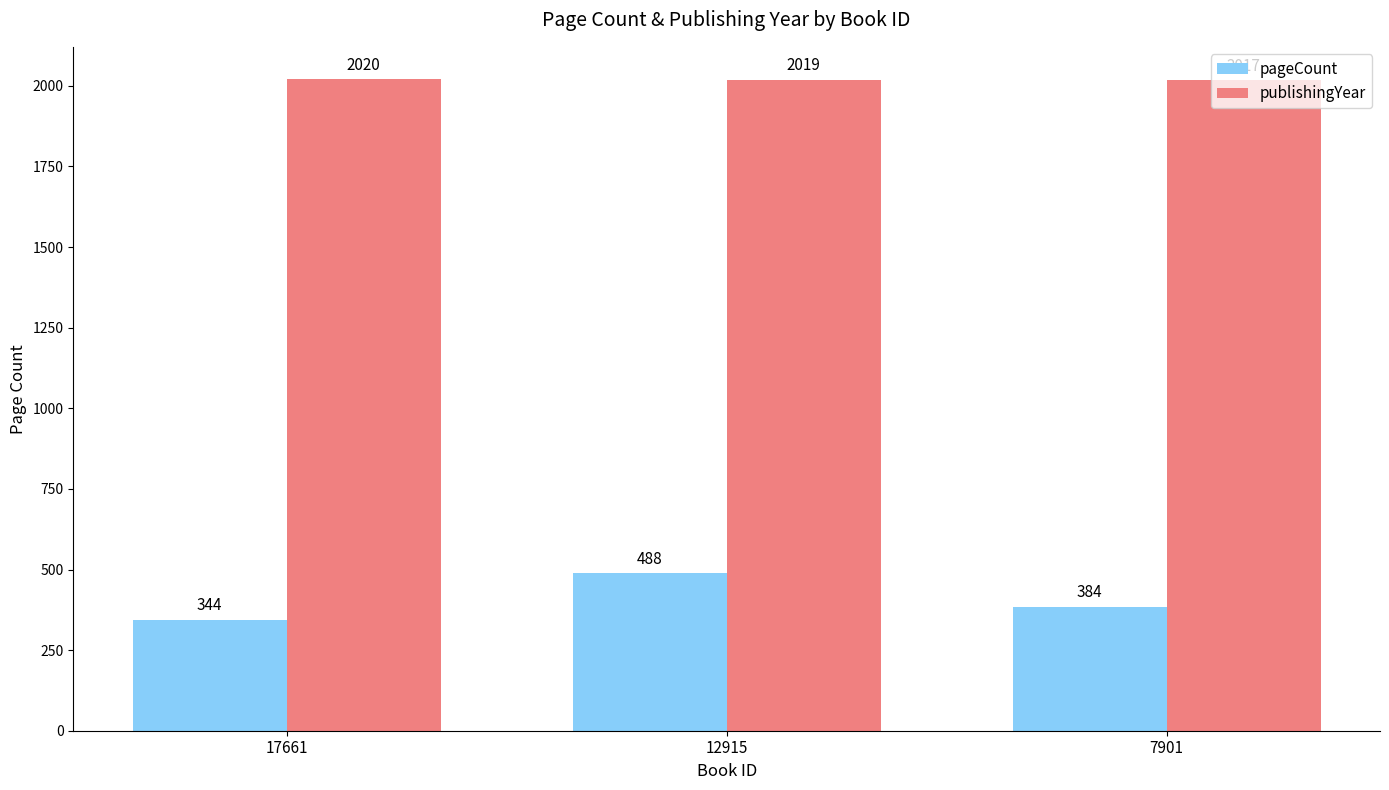

True or false: publishingYear has a value of 2879 at 12915.

False